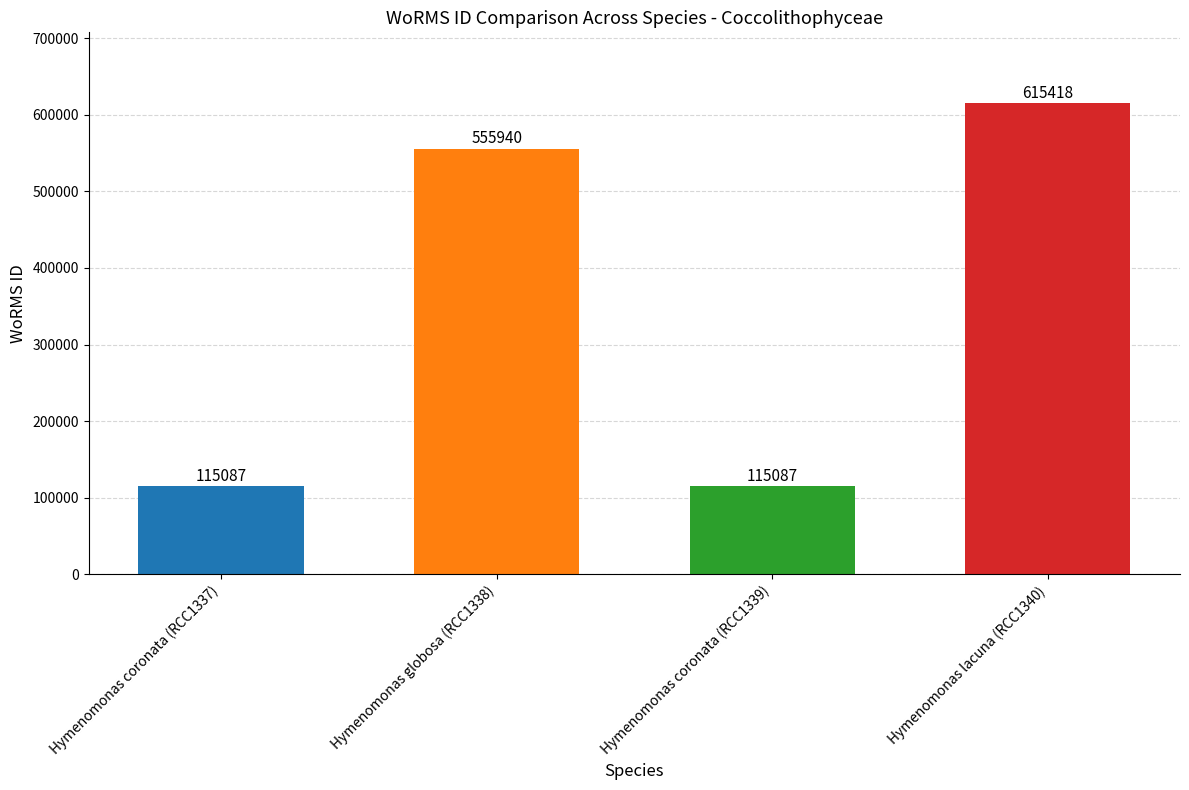

What position from the left is Hymenomonas coronata (RCC1339)?

3